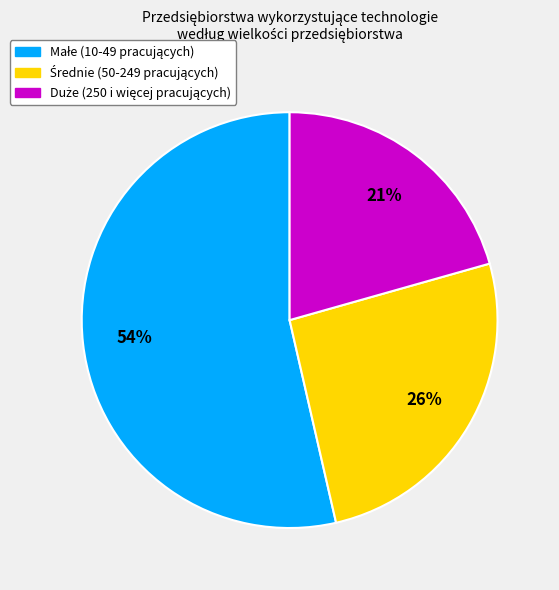

Is there any slice that represents more than half of the pie?

Yes